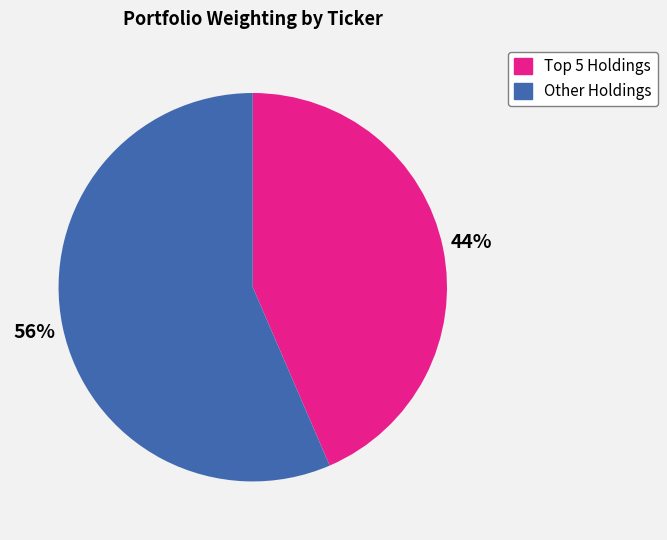

To the nearest percent, what is the average slice percentage?

50%